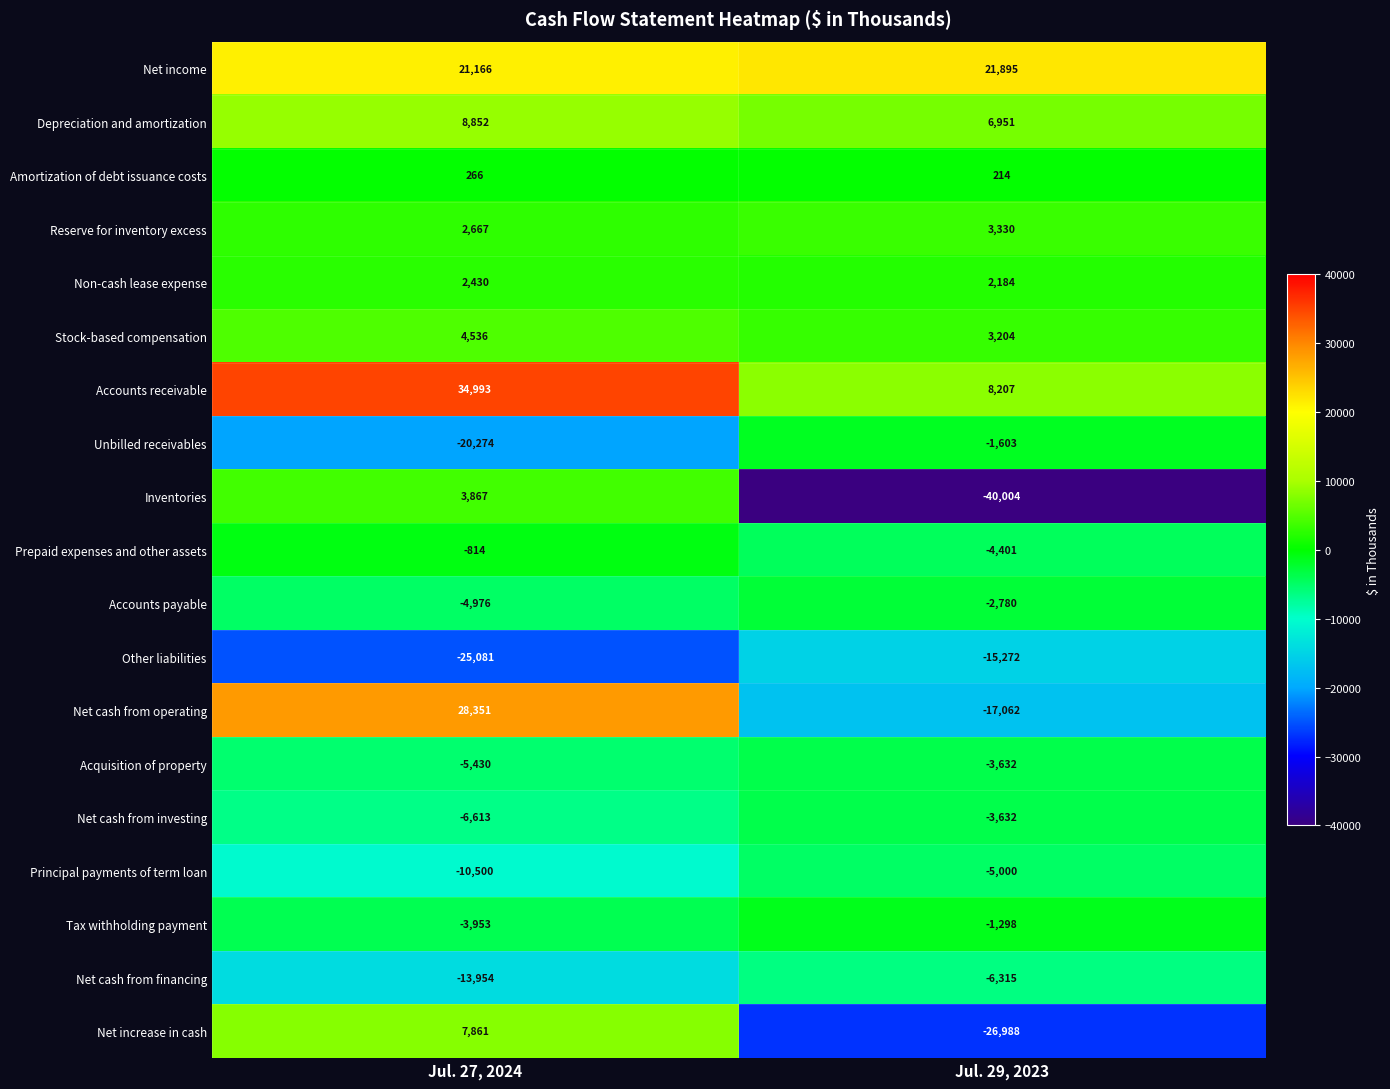

What is the difference between the Principal payments of term loan values at Jul. 29, 2023 and Jul. 27, 2024?

5500